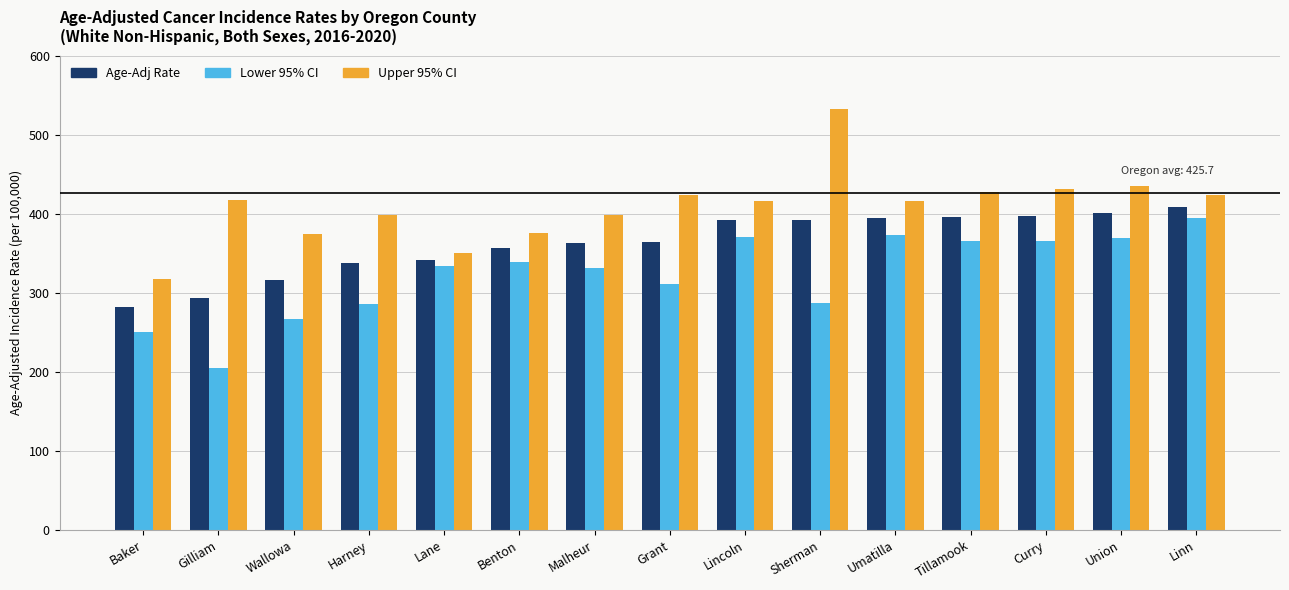

Is the value of Upper 95% CI at Linn greater than the value of Lower 95% CI at Curry?

Yes